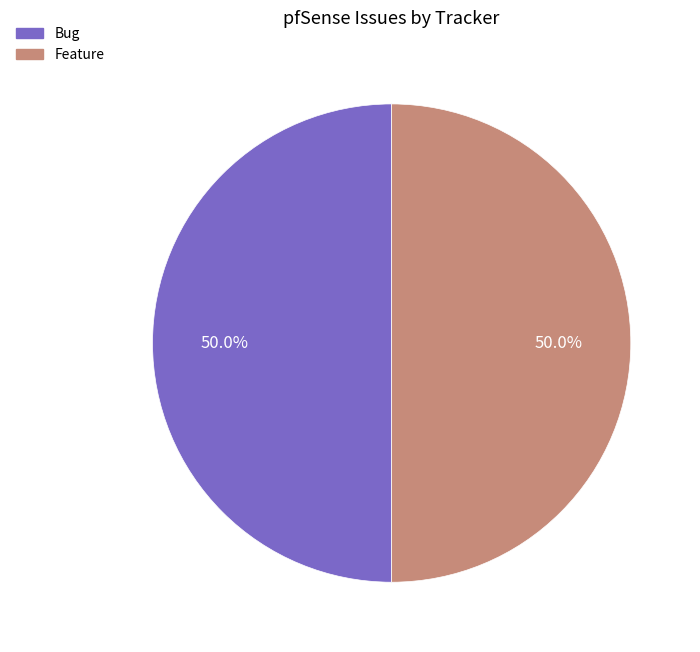

What portion of the pie excludes Feature?

50.0%